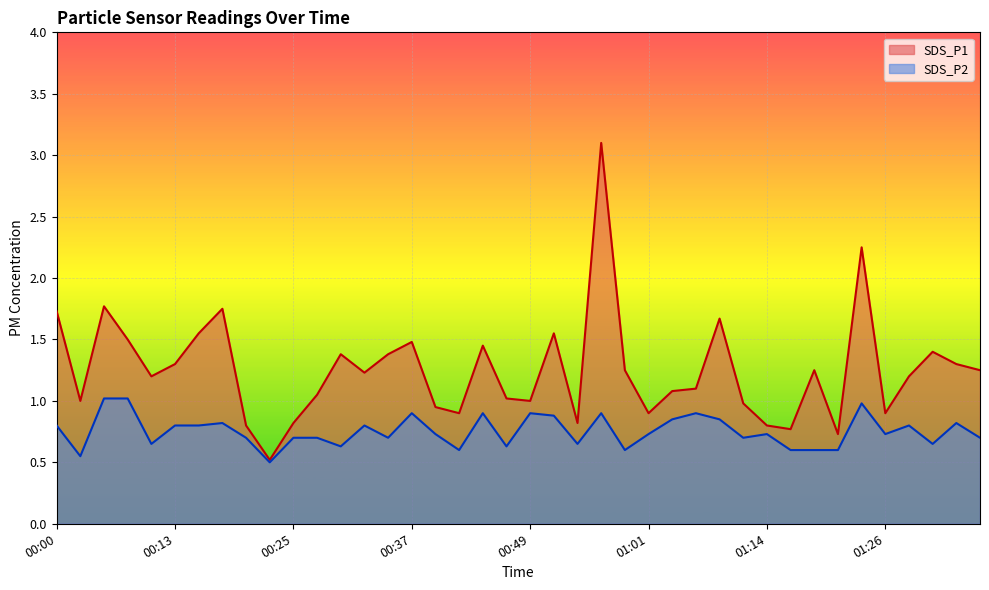

Count the number of data series in this chart.

2